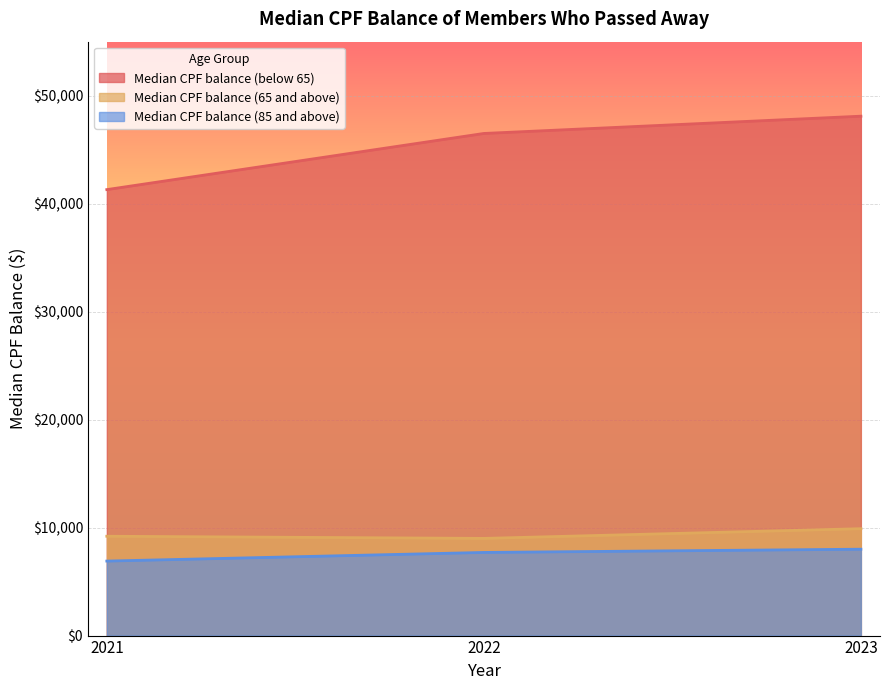

At which category is the sum across all series the highest?

2023